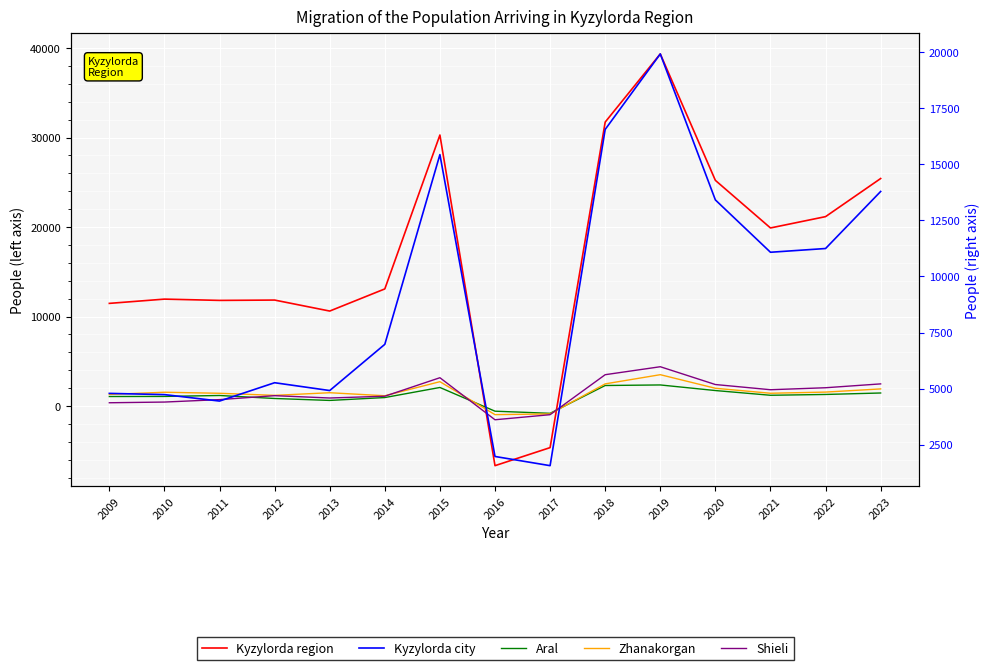

Rank the series at 2016 from lowest to highest value.

Kyzylorda region, Shieli, Zhanakorgan, Aral, Kyzylorda city